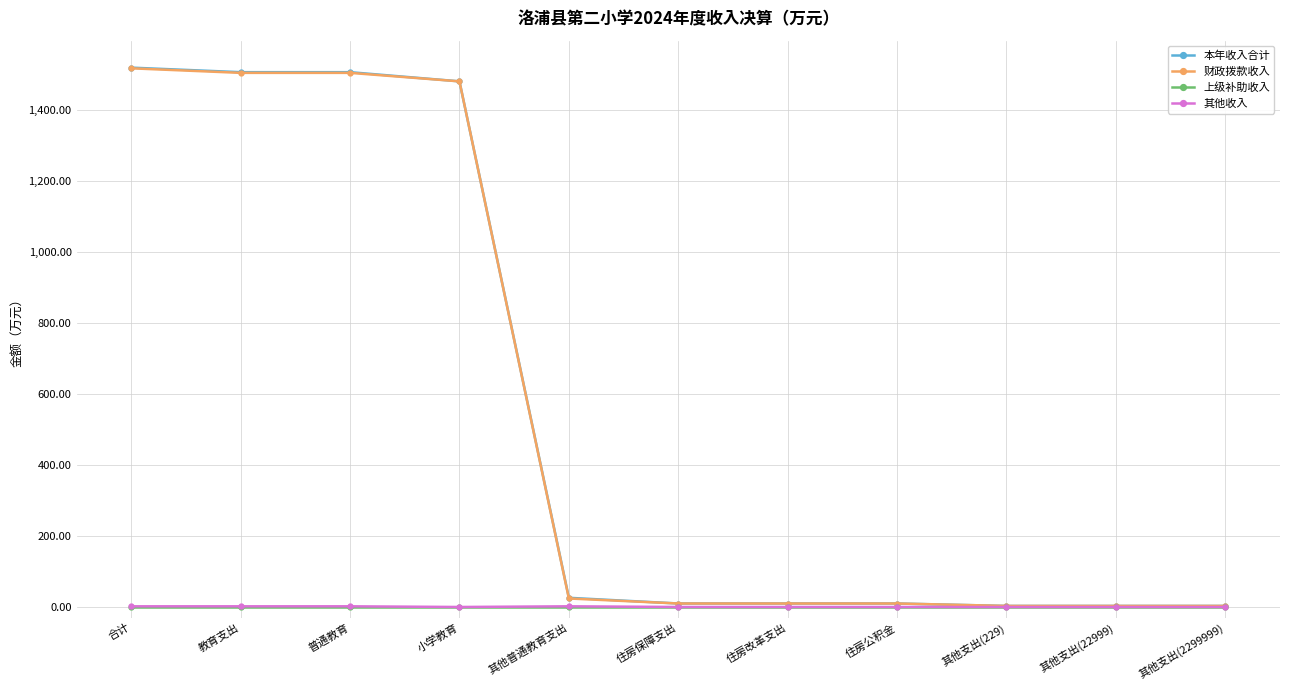

What is the average value of the 其他收入 series?

0.7